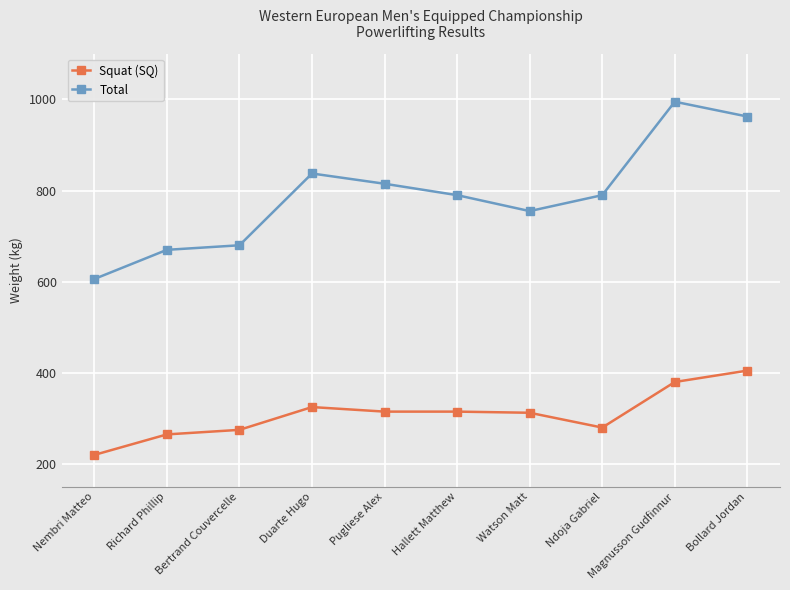

What is the spread (max minus min) of values at Pugliese Alex?

500.0